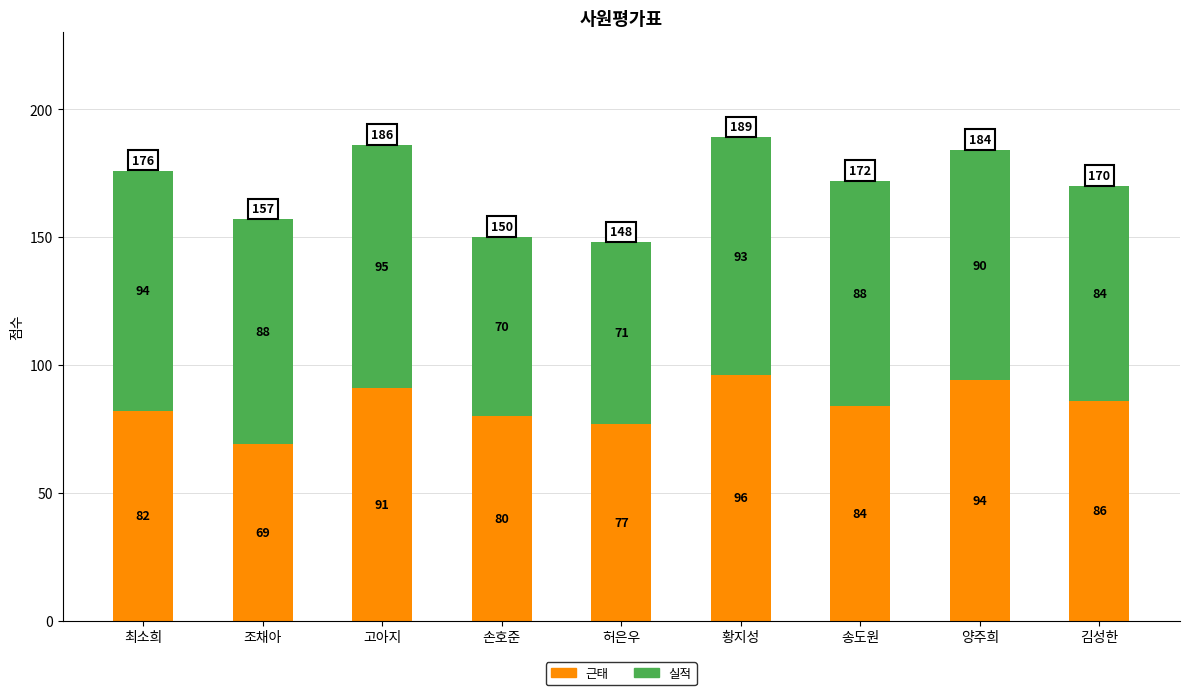

What is the minimum value for 근태?

69